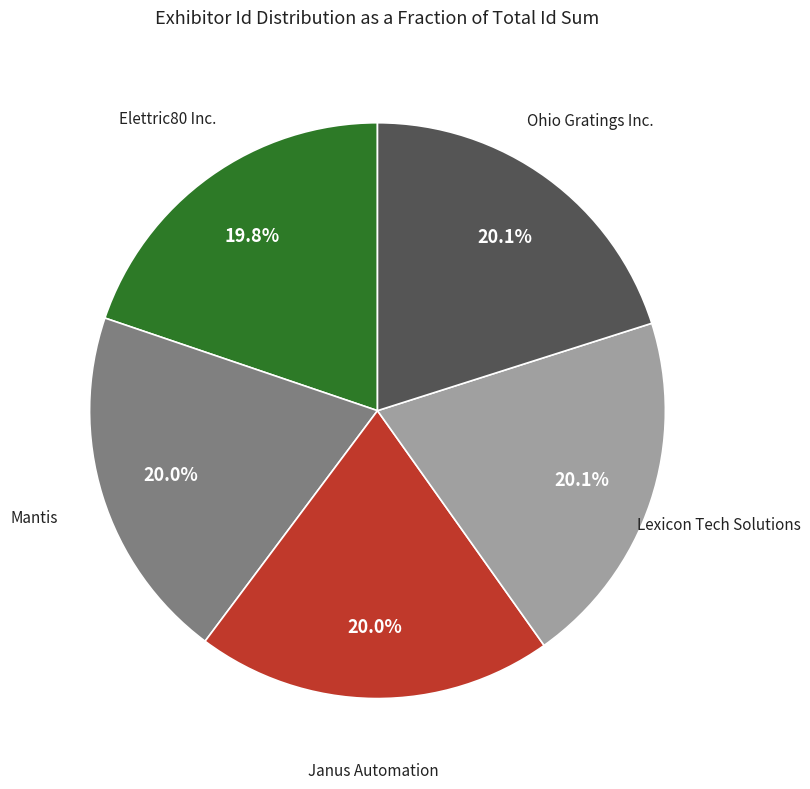

Is it true that Lexicon Tech Solutions is 31% of the pie?

False